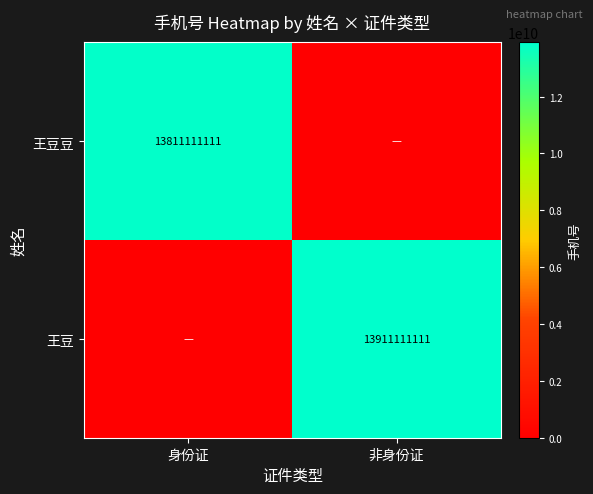

The value of 王豆豆 at 身份证 is 13811111111. True or false?

True